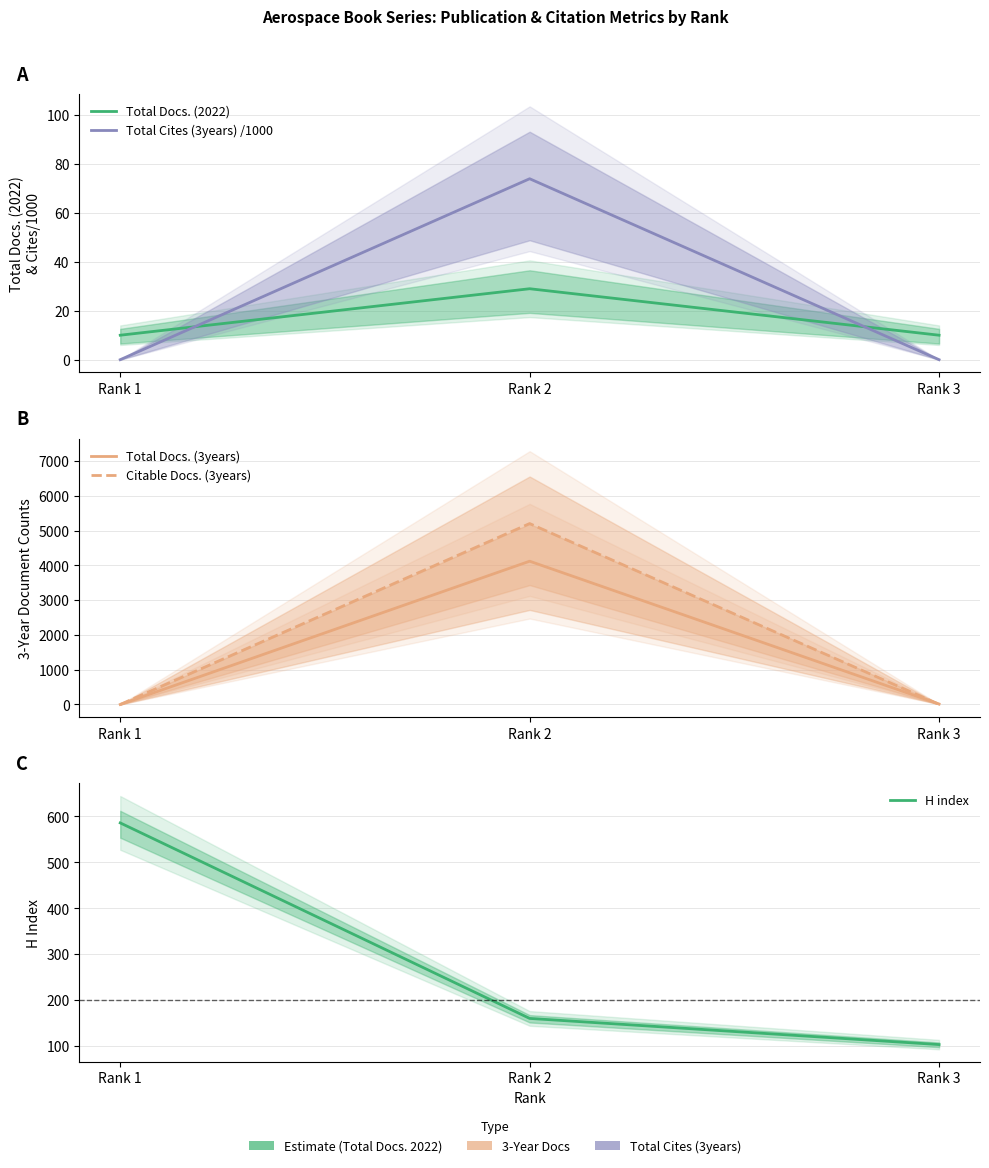

Which series changed the most between Rank 2 and Rank 3?

Citable Docs. (3years)